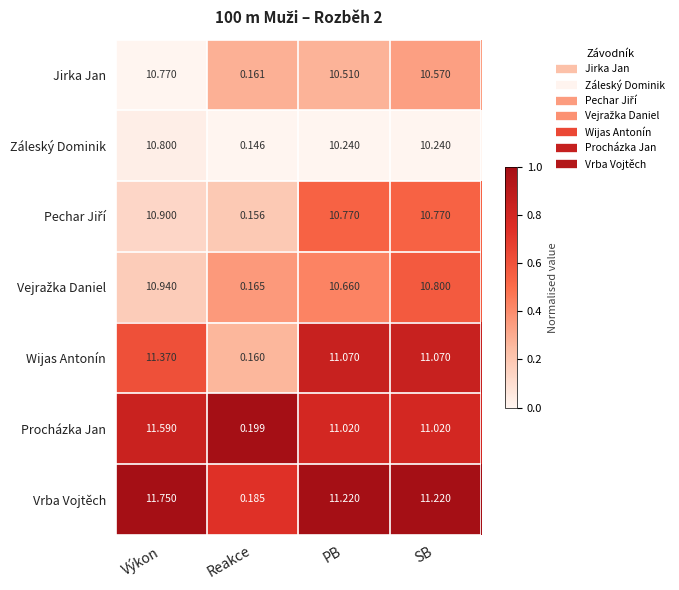

At which category does the chart reach its peak across all series?

Výkon